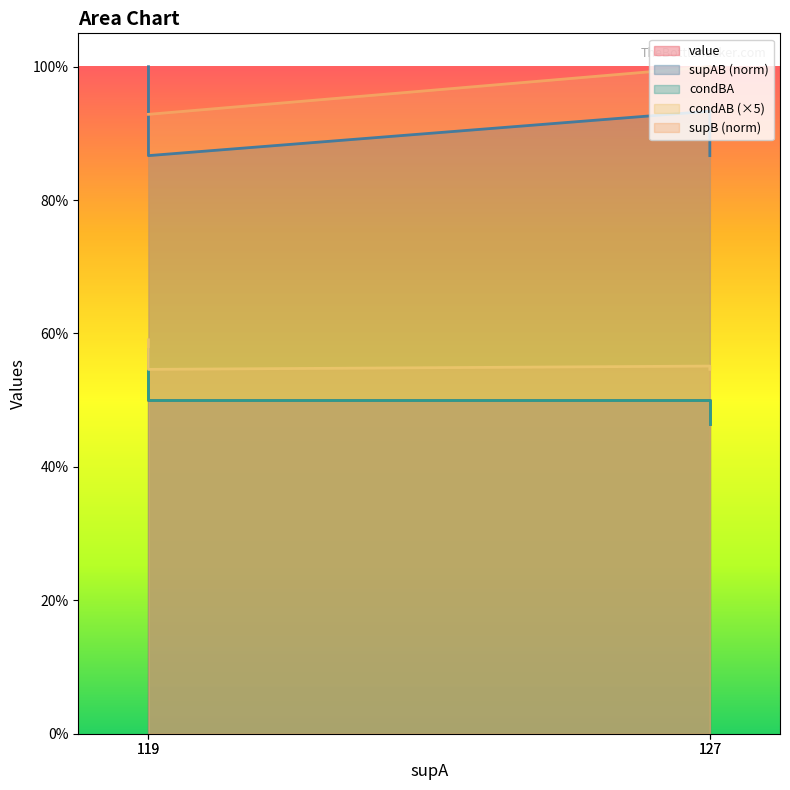

True or false: supAB has a value of 0.3 at 127.

False